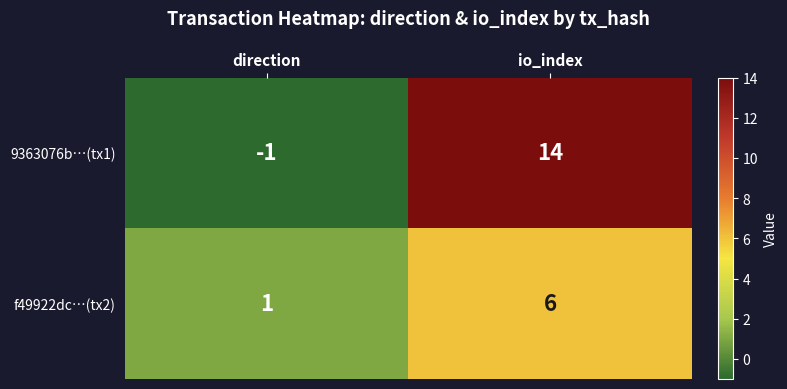

Reading left to right, extract all data points from this chart.

9363076b…(tx1): -1	14
f49922dc…(tx2): 1	6